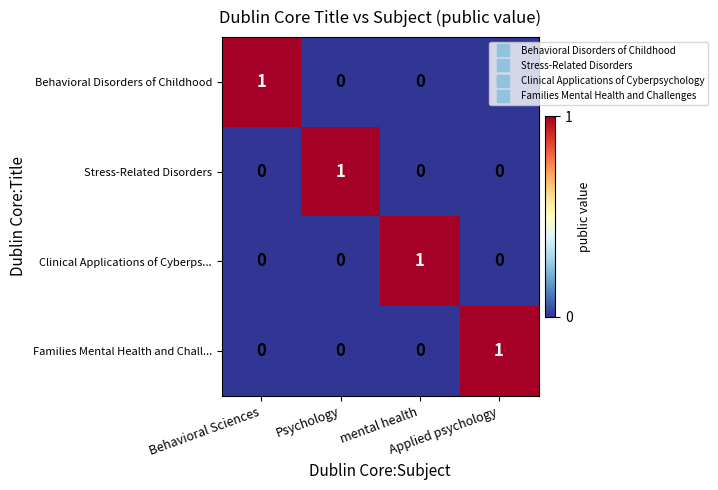

Count the Behavioral Disorders of Childhood values in the range 0 to 1.

4